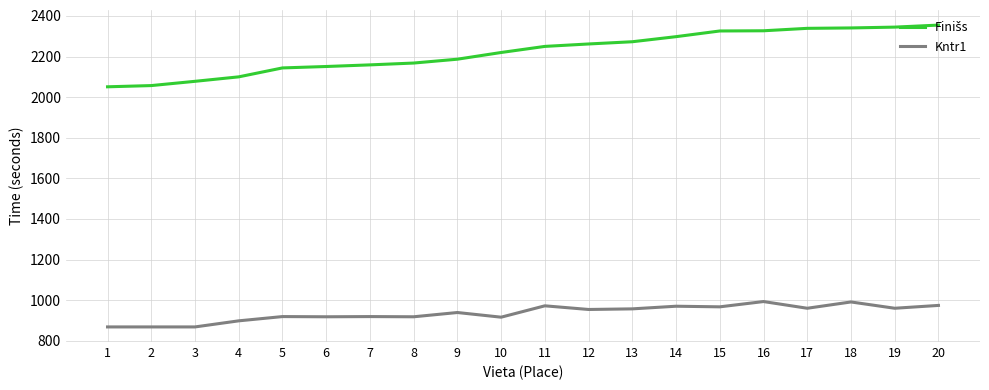

Count the number of data series in this chart.

2